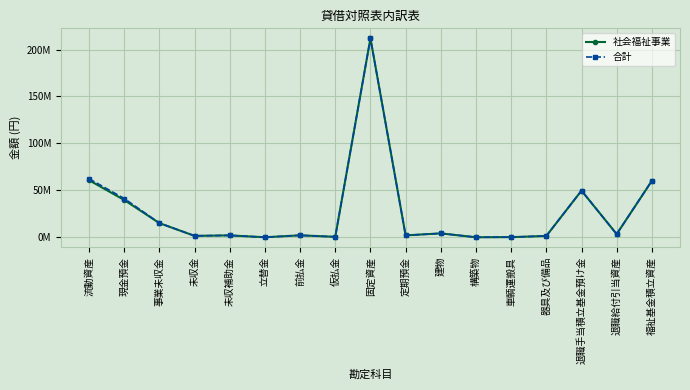

What position from the right is 流動資産?

17